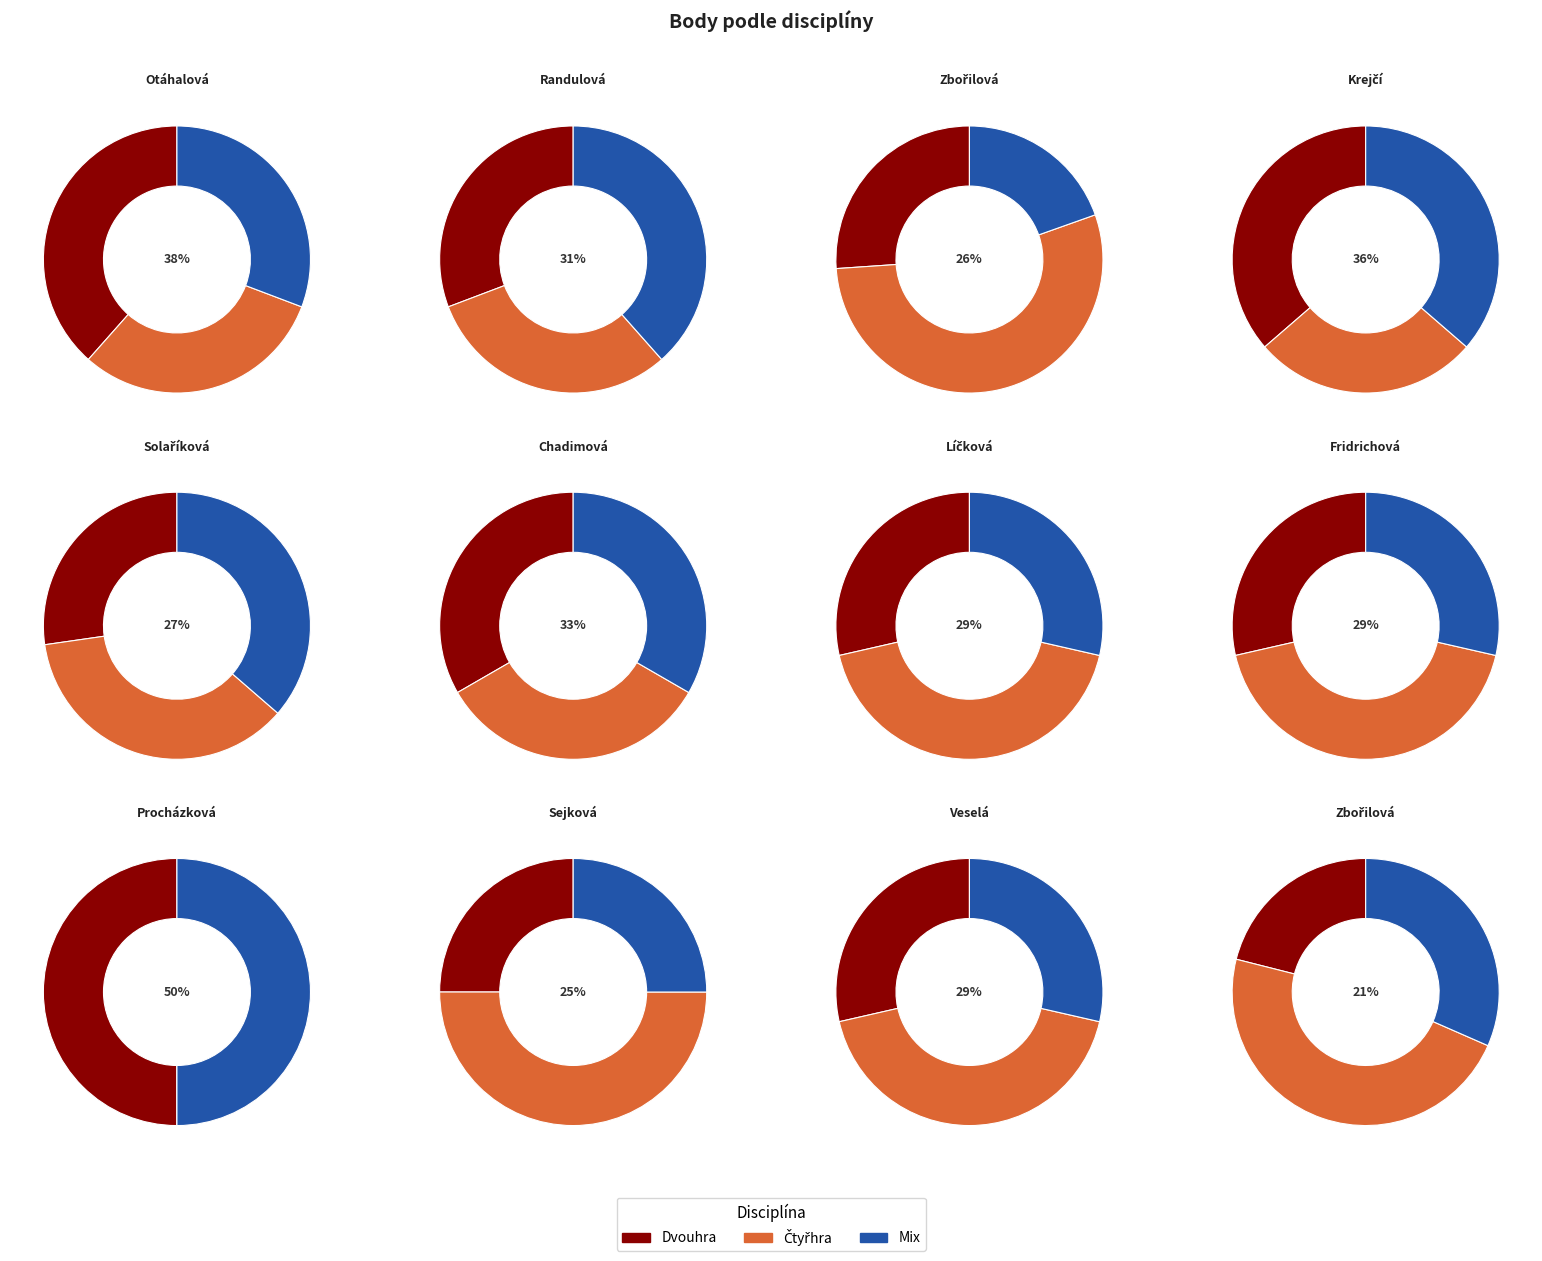

To the nearest percent, what percentage of the pie is Zbořilová Marie?

7%